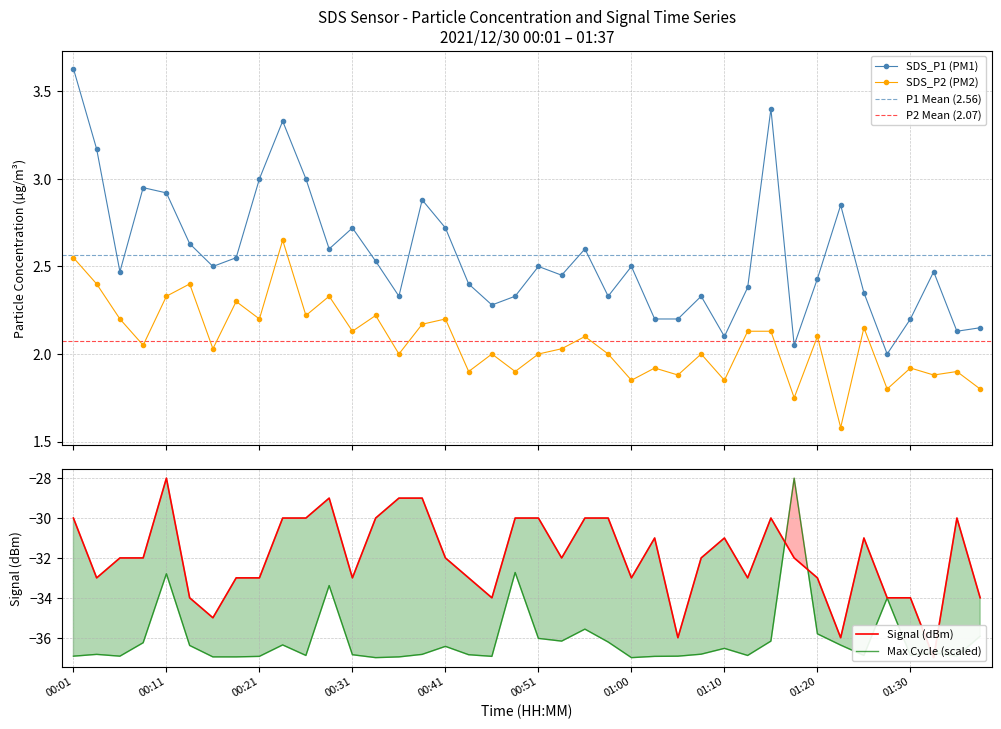

What is the sum of the Signal values at 25 and 30?

-61.0